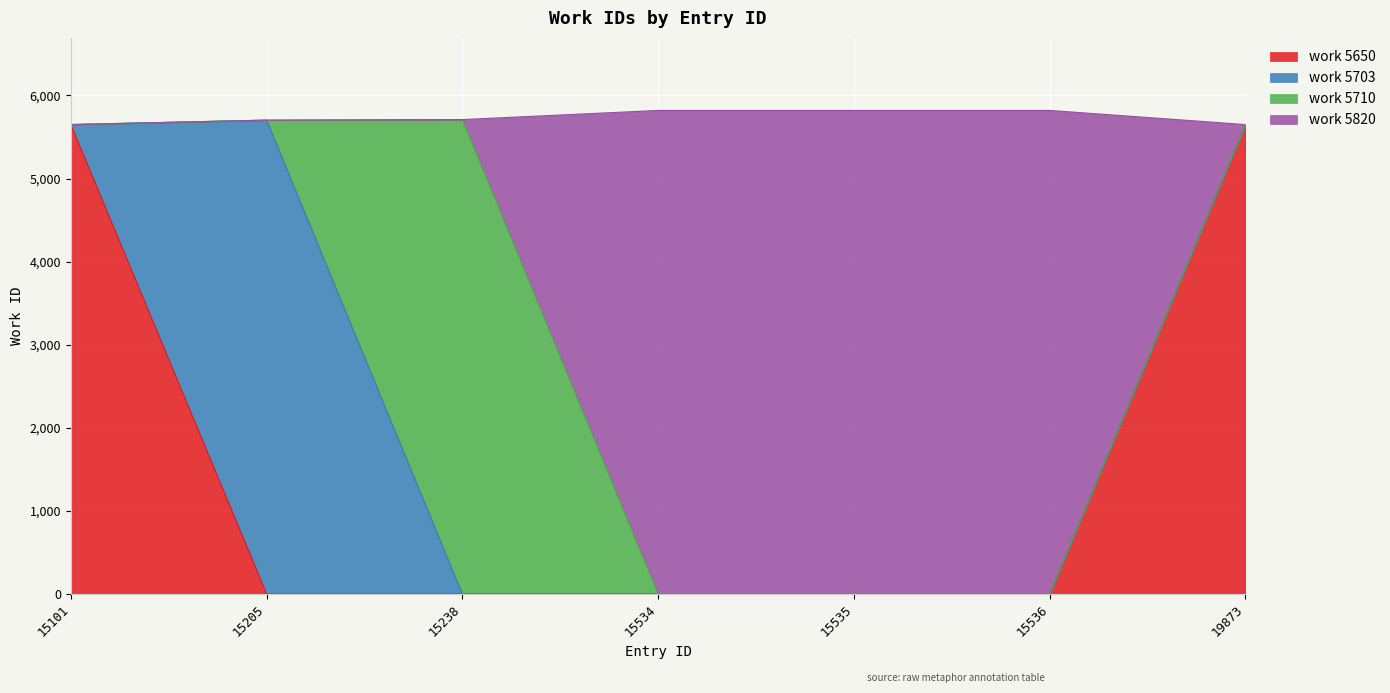

List the labels in order of value, largest first.

15534, 15535, 15536, 15238, 15205, 15101, 19873